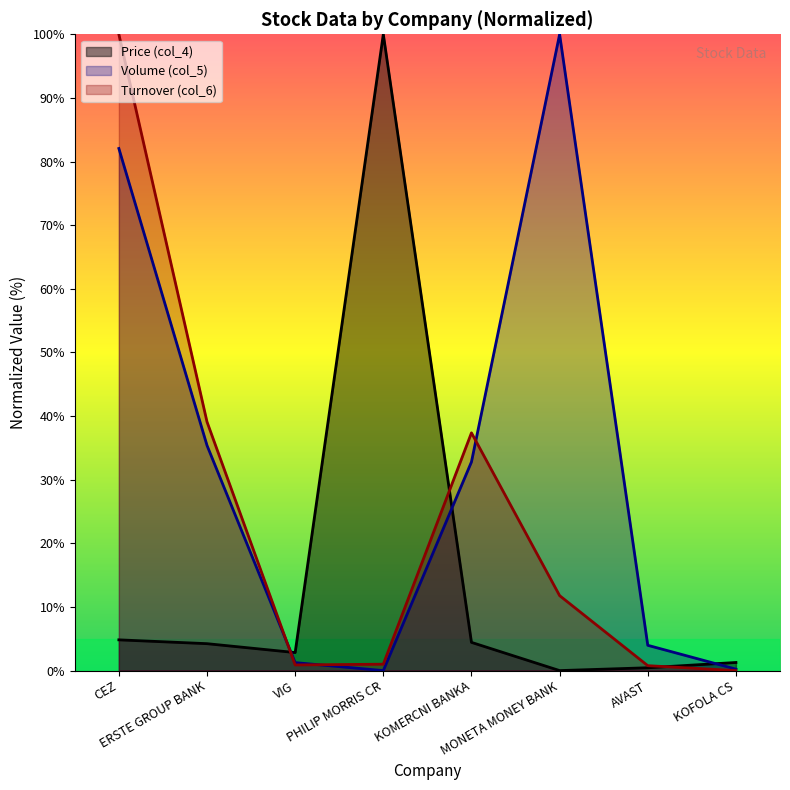

How many lines are shown in the chart?

3